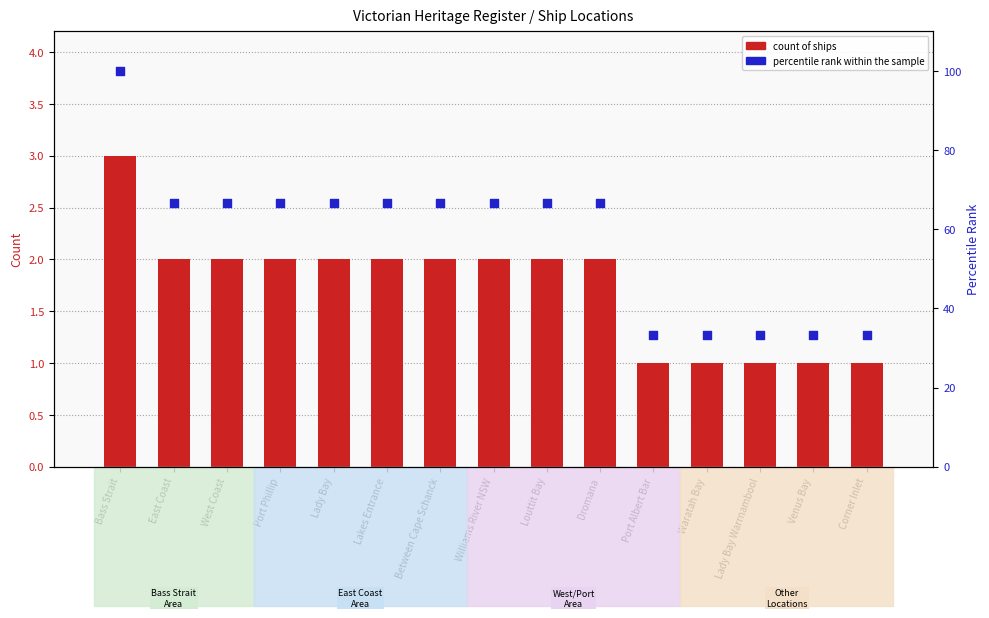

Which series has the largest Y range (max minus min)?

percentile rank within the sample